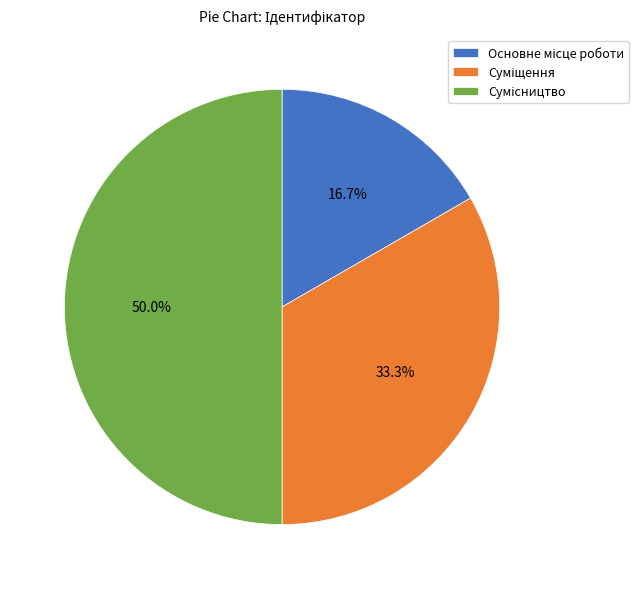

How many segments does this pie chart have?

3